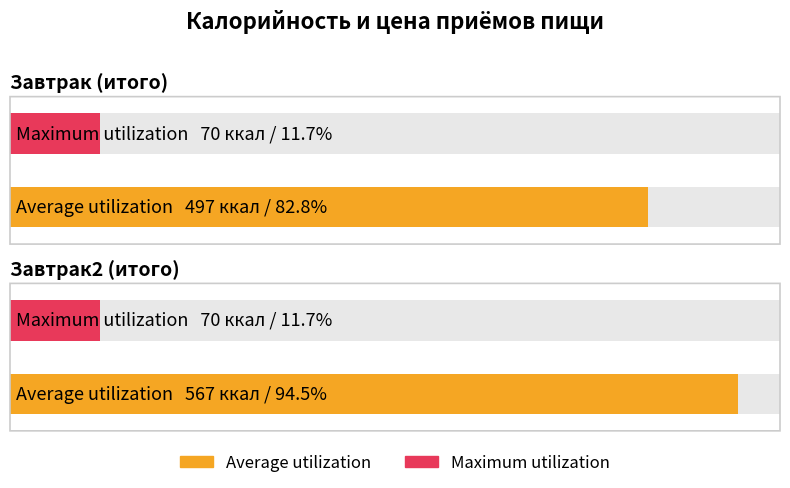

How many groups of bars are there?

2